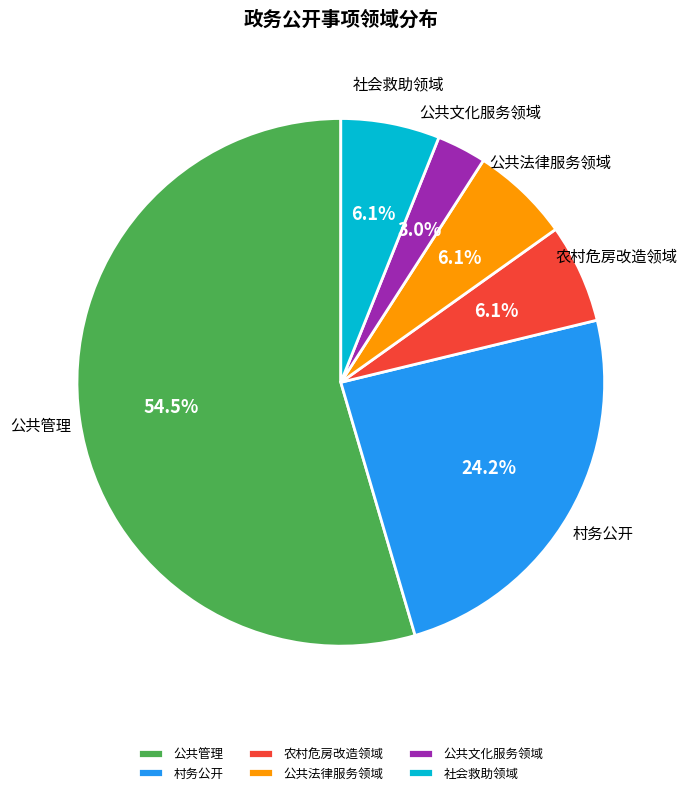

To the nearest percent, what is the combined percentage of 公共法律服务领域 and 村务公开?

30%